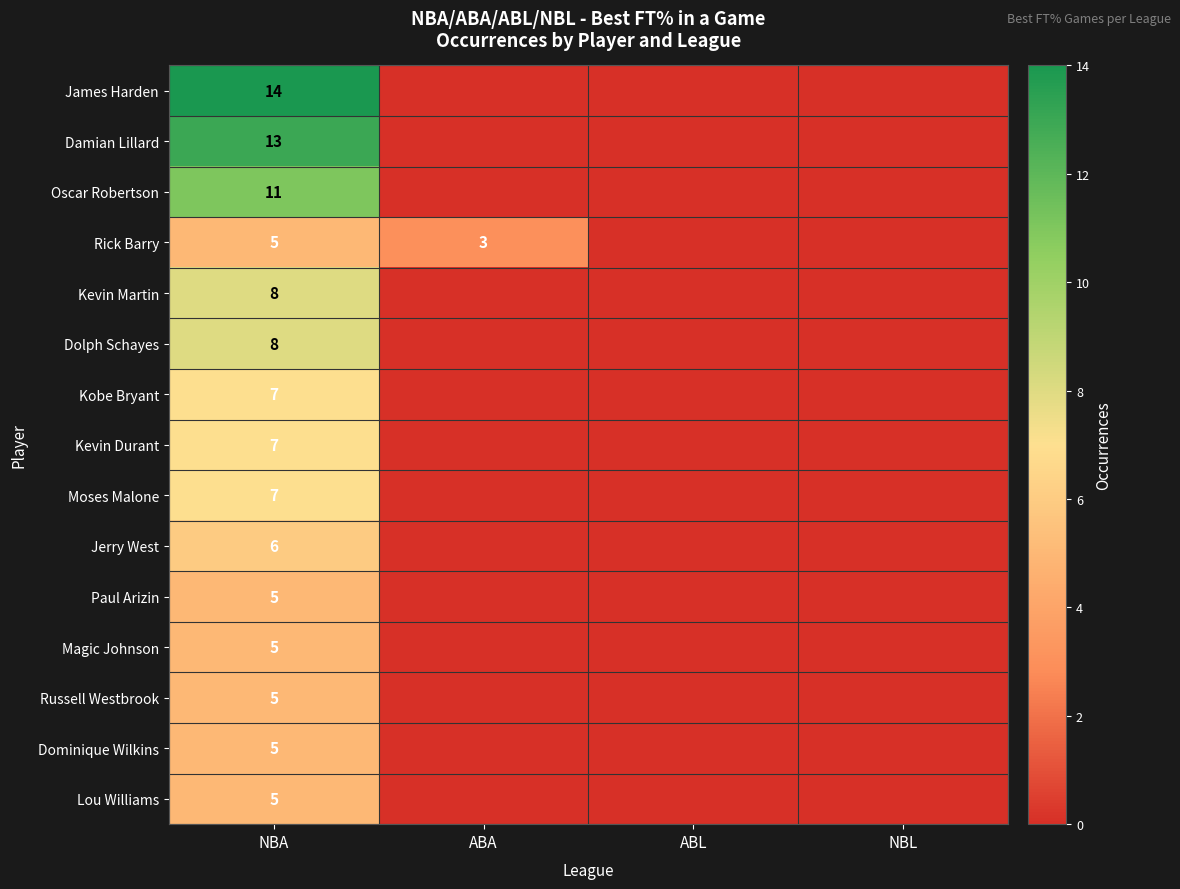

What is the total value across all series at NBA?

111